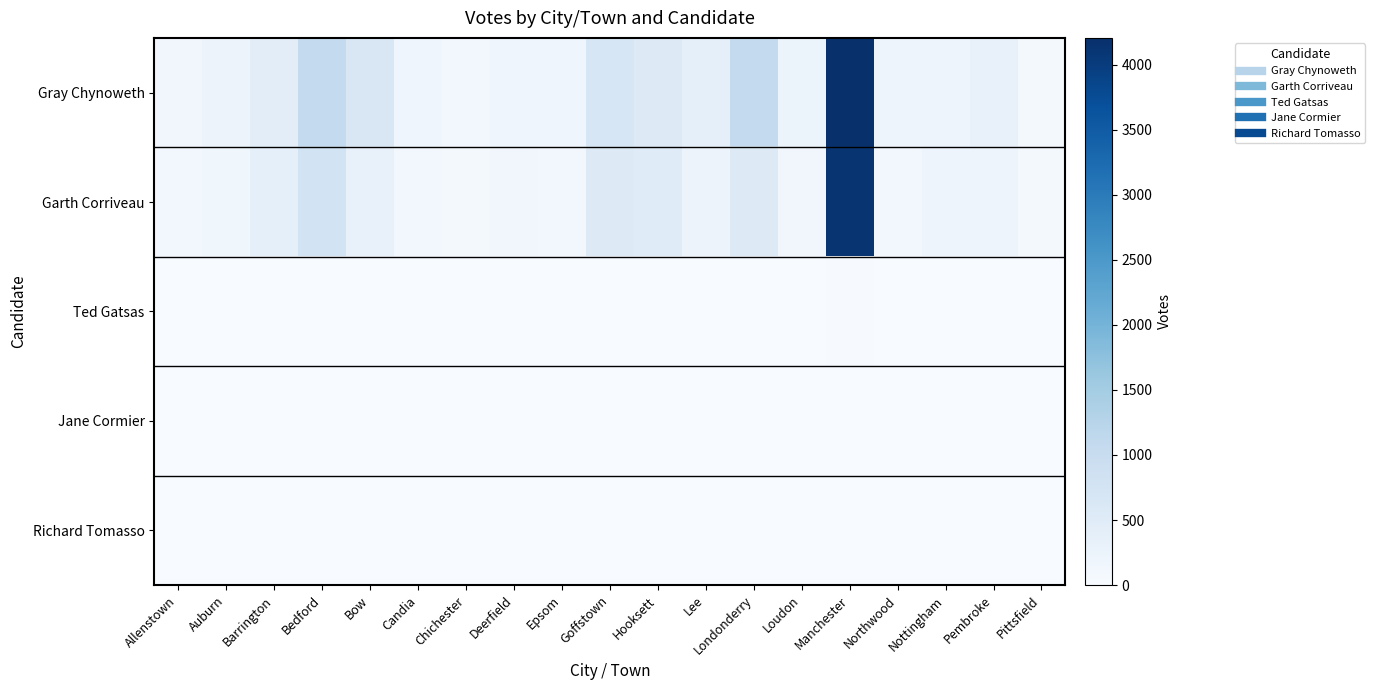

At which category is the sum across all series the highest?

Manchester